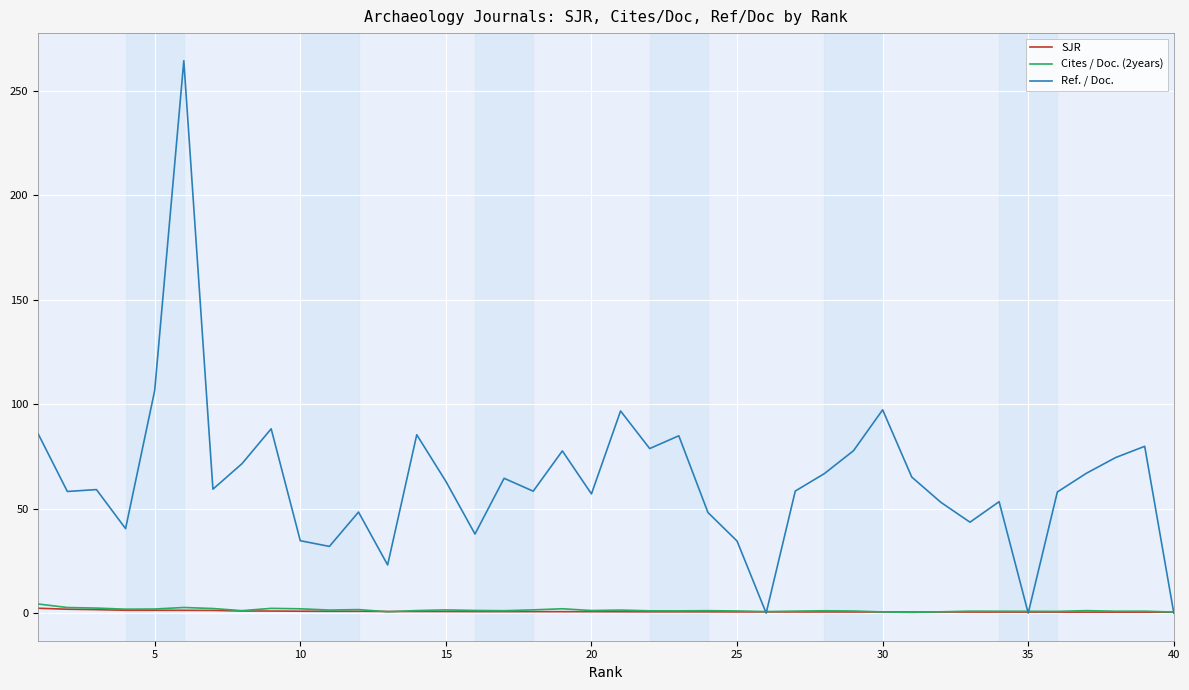

What is the maximum value shown in the chart?

264.3